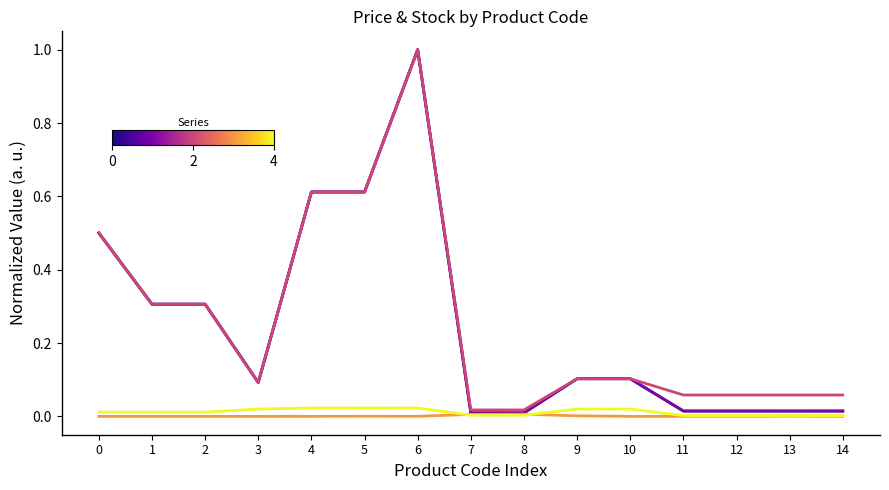

Does the chart have visible grid lines?

No